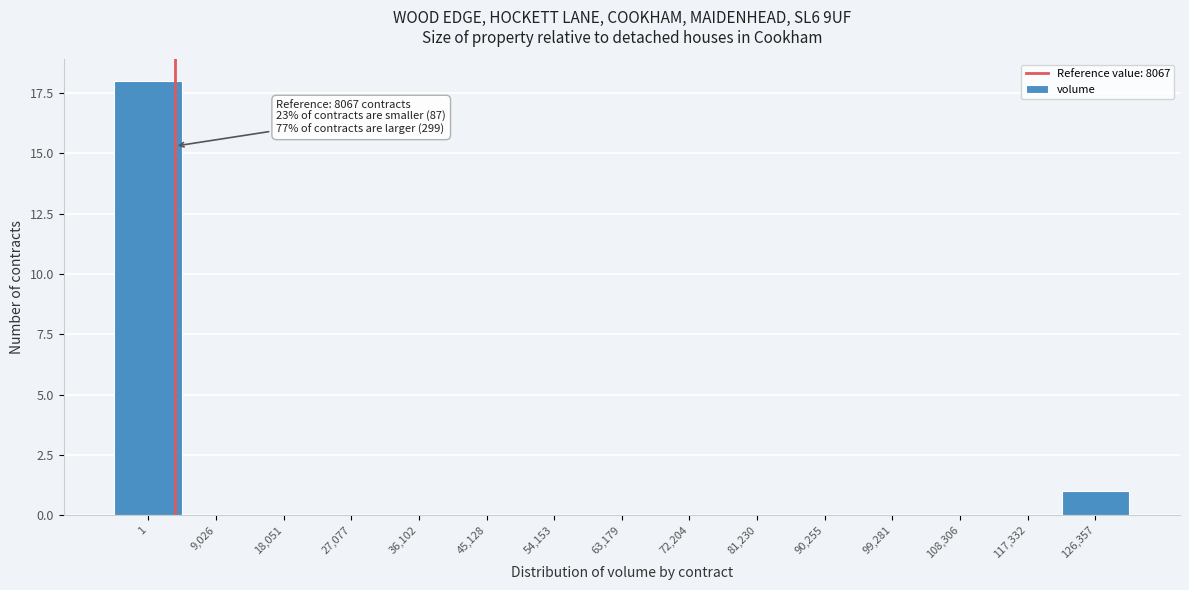

Reading right to left, extract all data points from this chart.

126,357=1	117,332=0	108,306=0	99,281=0	90,255=0	81,230=0	72,204=0	63,179=0	54,153=0	45,128=0	36,102=0	27,077=0	18,051=0	9,026=0	1=18